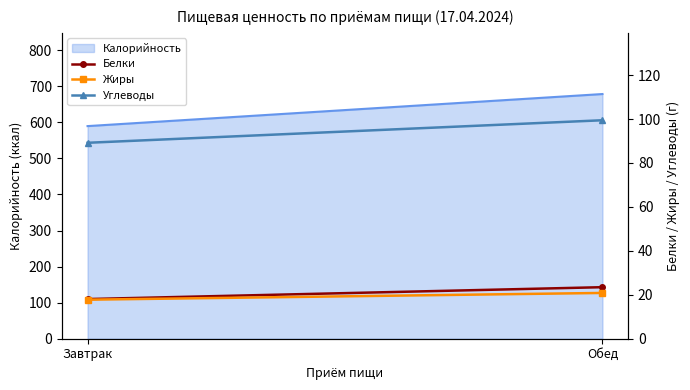

Reading left to right, list all the values displayed in this chart.

Белки: 18.1	23.5
Жиры: 17.8	20.8
Углеводы: 89.2	99.5